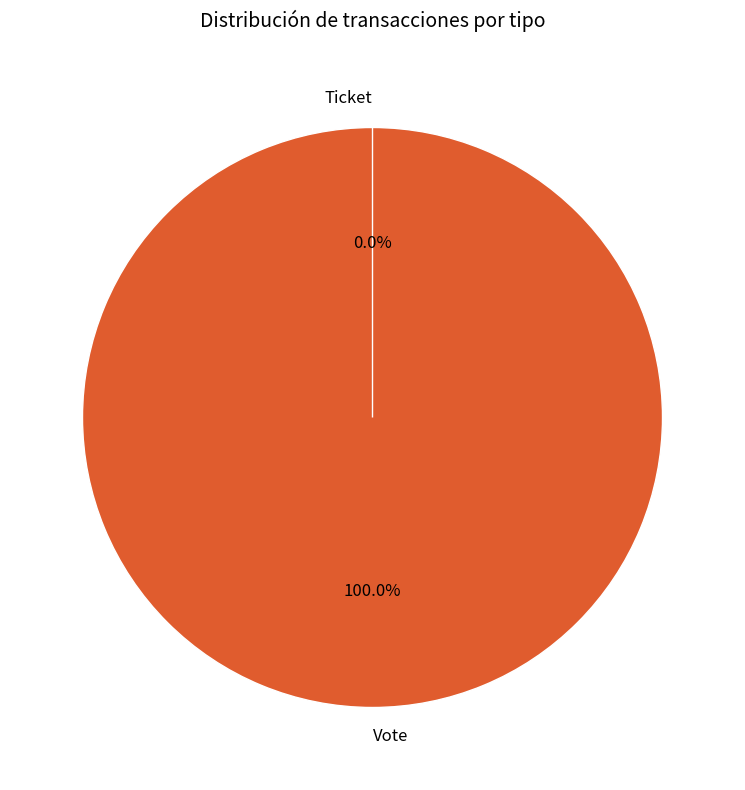

Is there a majority slice in this chart?

Yes